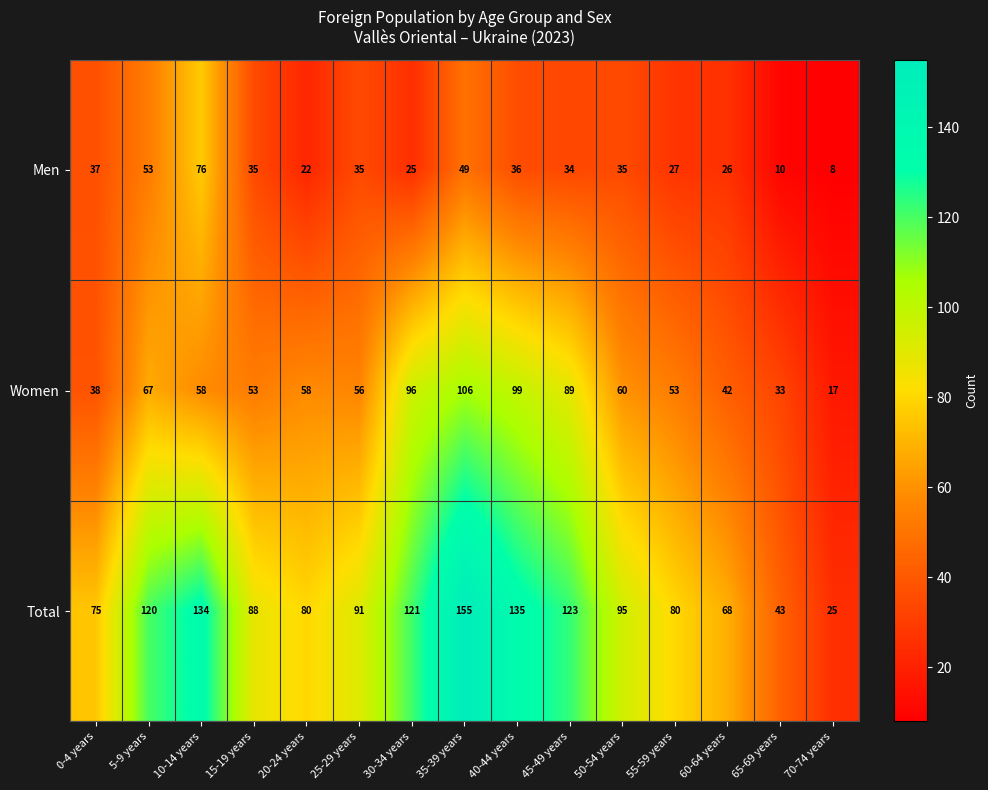

The Men series shows 74 at 5-9 years. True or false?

False